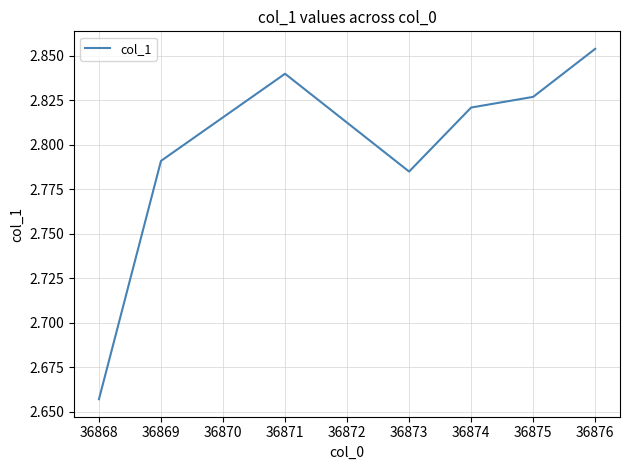

How many interior local peaks (higher than both neighbors) does the data have?

1